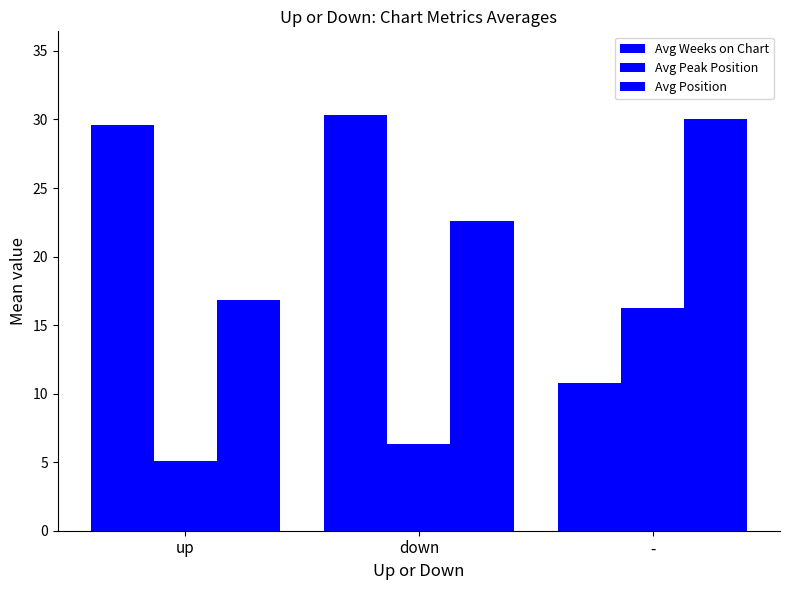

How many data points in Avg Position are less than 22?

1